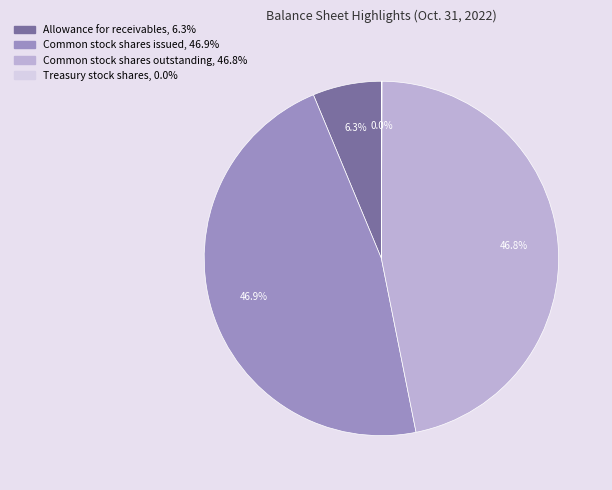

To the nearest percent, what percentage of the pie is Common stock shares outstanding?

47%